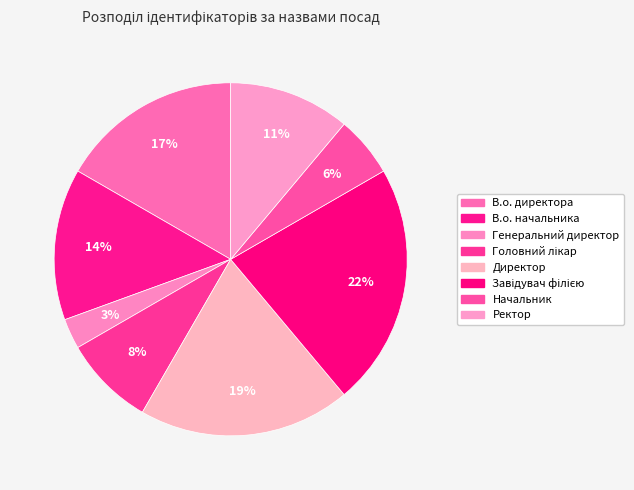

Approximately how many times larger is the value at Начальник compared to Ректор?

0.5